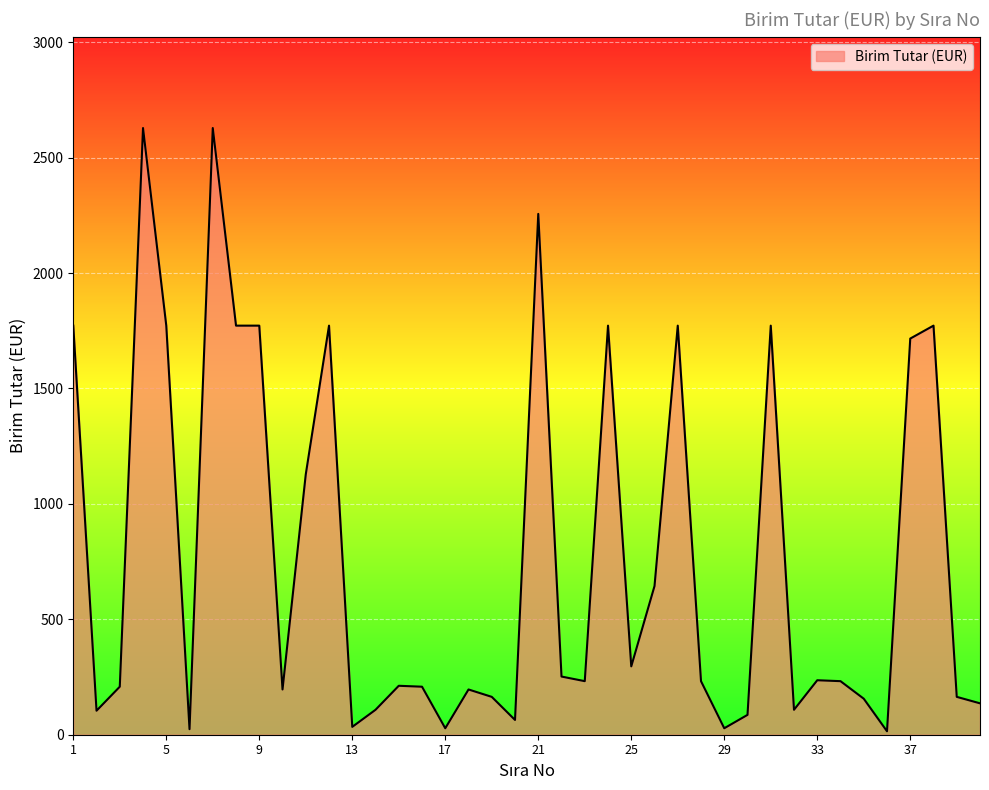

What is the maximum value shown in the chart?

2628